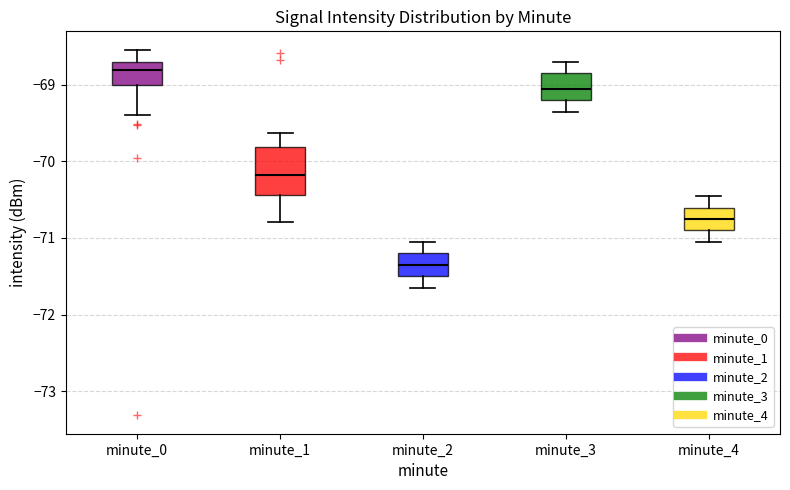

Reading left to right, transcribe this box plot: for each box, give where its median line is, the range the box spans, and where its two whiskers end, as read against the y-axis. The values are not printed on the chart, so give them approximately, as read against the axis.

minute_0: median -68.8, box -69.0 to -68.7, whiskers -69.4 to -68.5
minute_1: median -70.2, box -70.4 to -69.8, whiskers -70.8 to -69.6
minute_2: median -71.3, box -71.5 to -71.2, whiskers -71.6 to -71.0
minute_3: median -69.0, box -69.2 to -68.8, whiskers -69.3 to -68.7
minute_4: median -70.7, box -70.9 to -70.6, whiskers -71.0 to -70.4